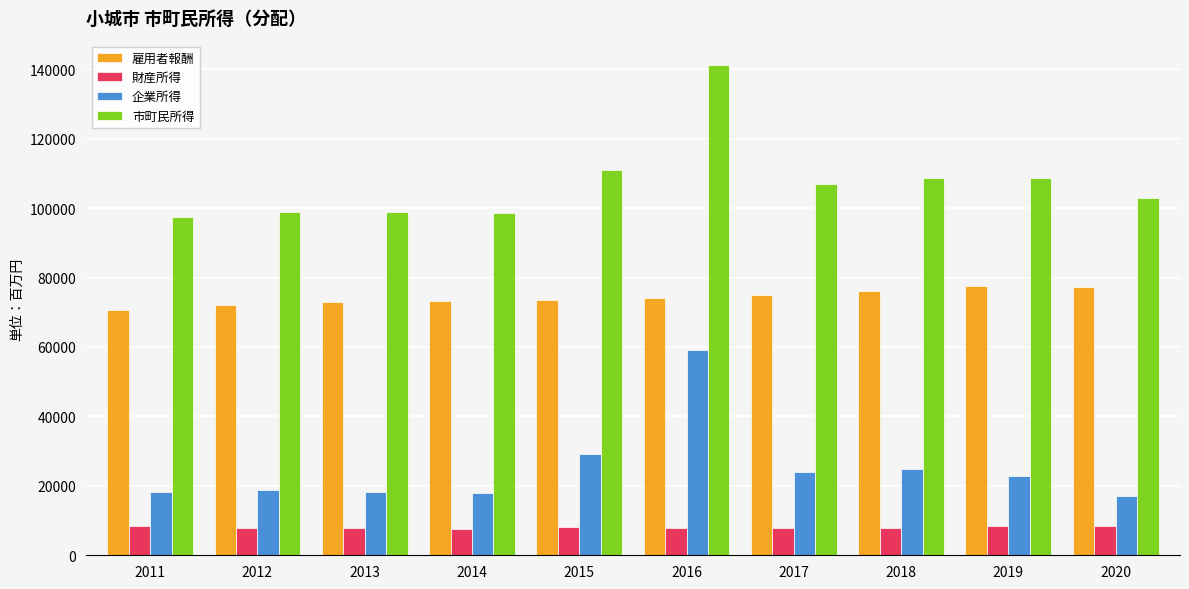

Count the number of categories in the chart.

10